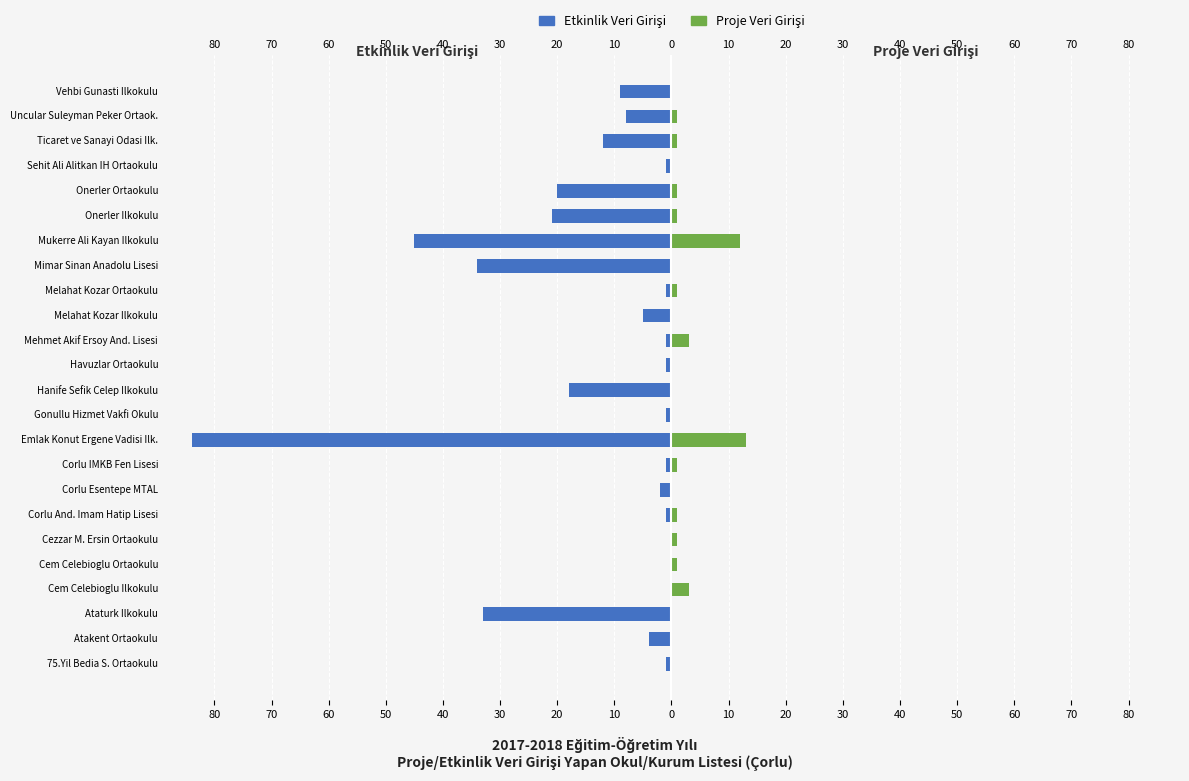

Which series changed the most between 75.Yil Bedia S. Ortaokulu and Onerler Ortaokulu?

Etkinlik Veri Girişi